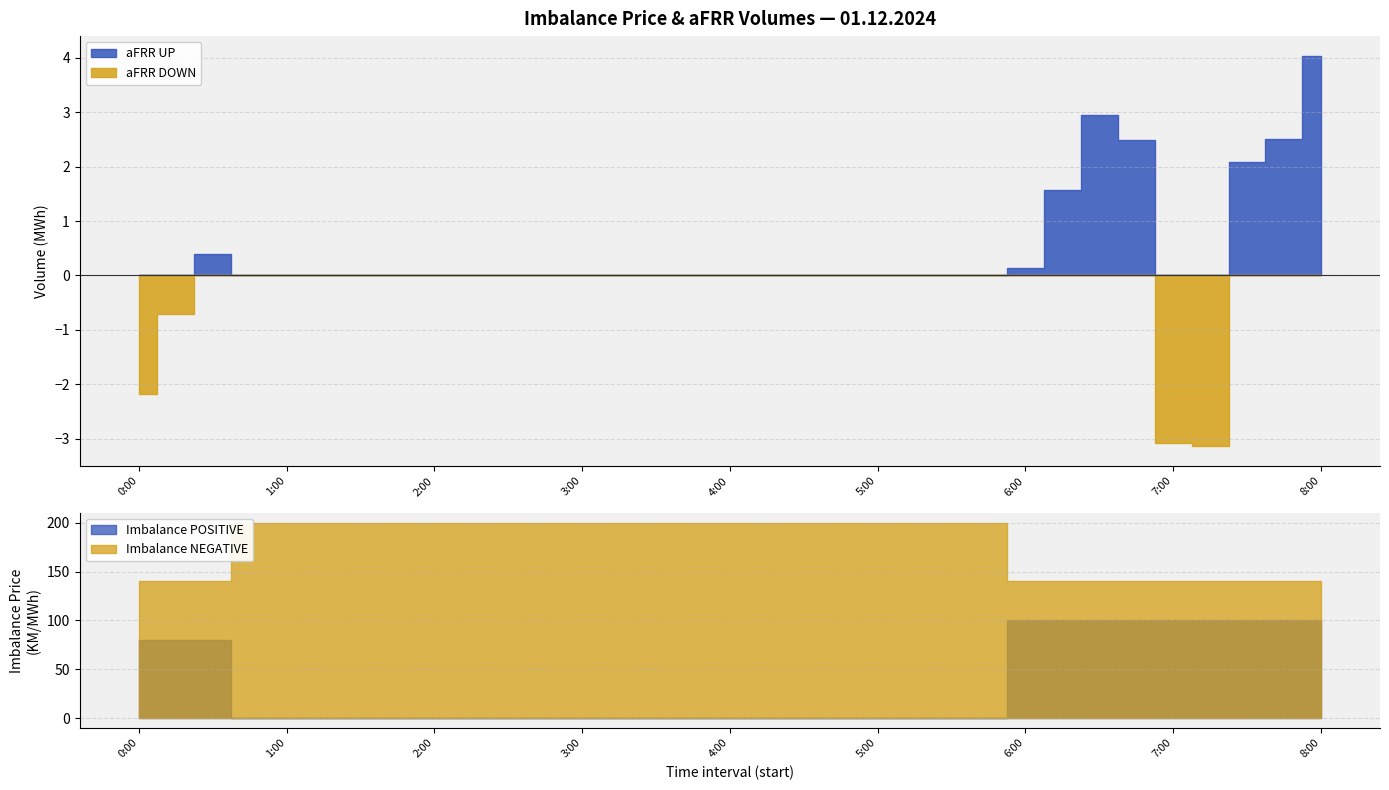

At which category is the sum across all series the highest?

8:00